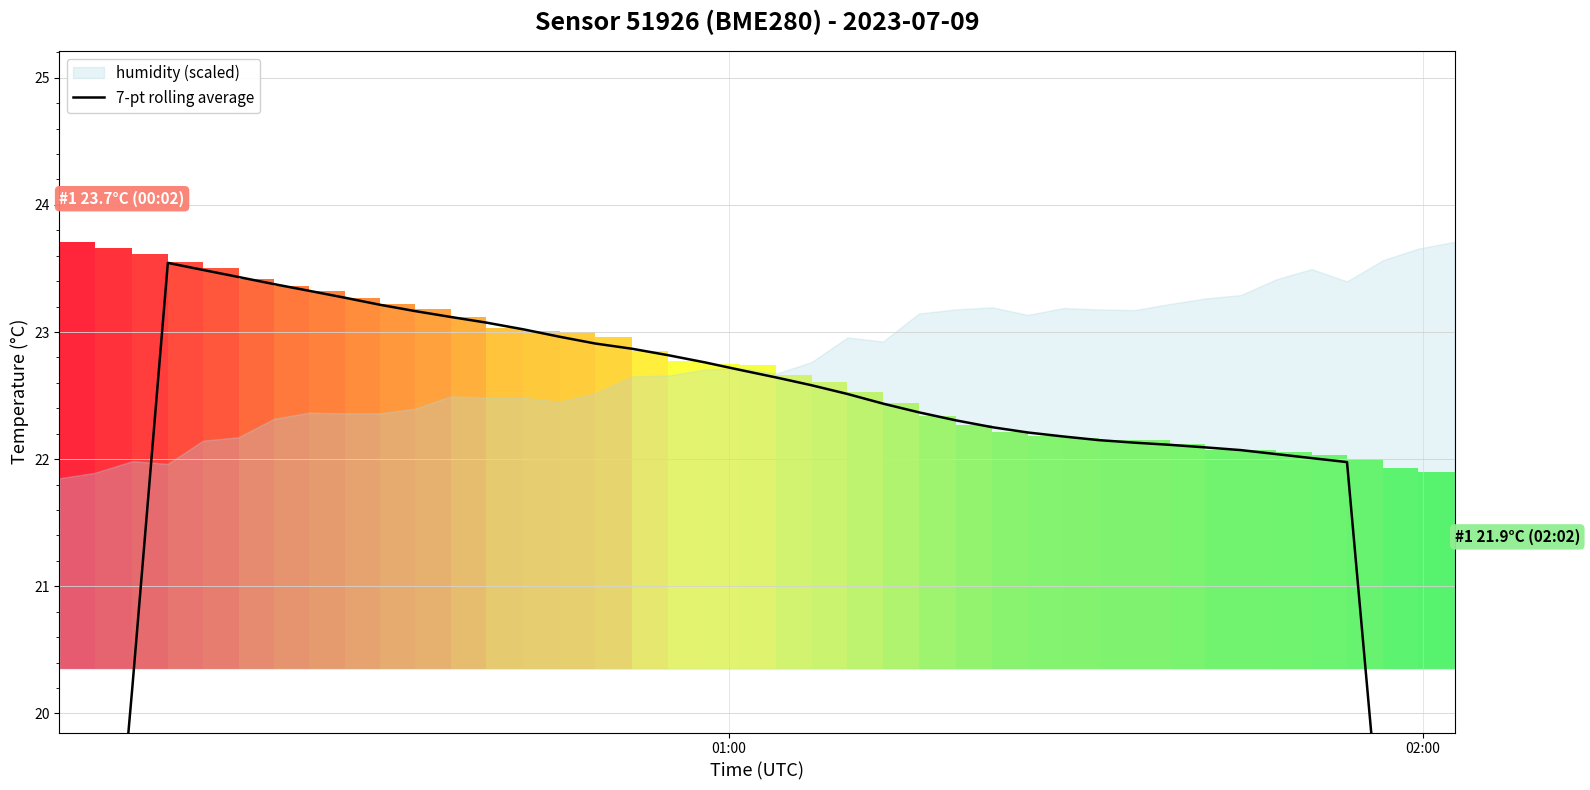

What is the sum of all values?

868.7